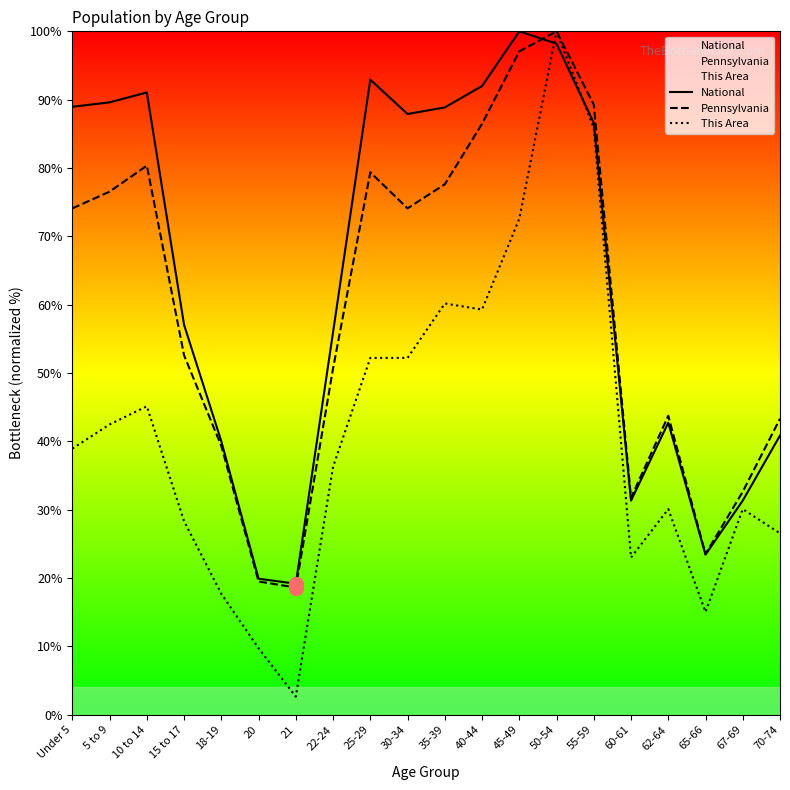

How many values in the This Area series are below 38?

10